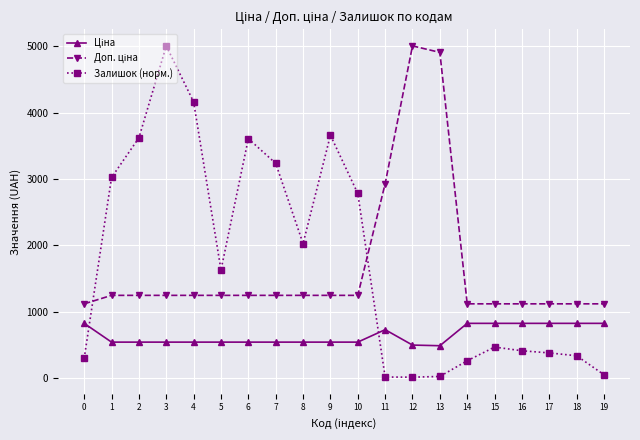

What is the total value across all series at 10?

4577.3